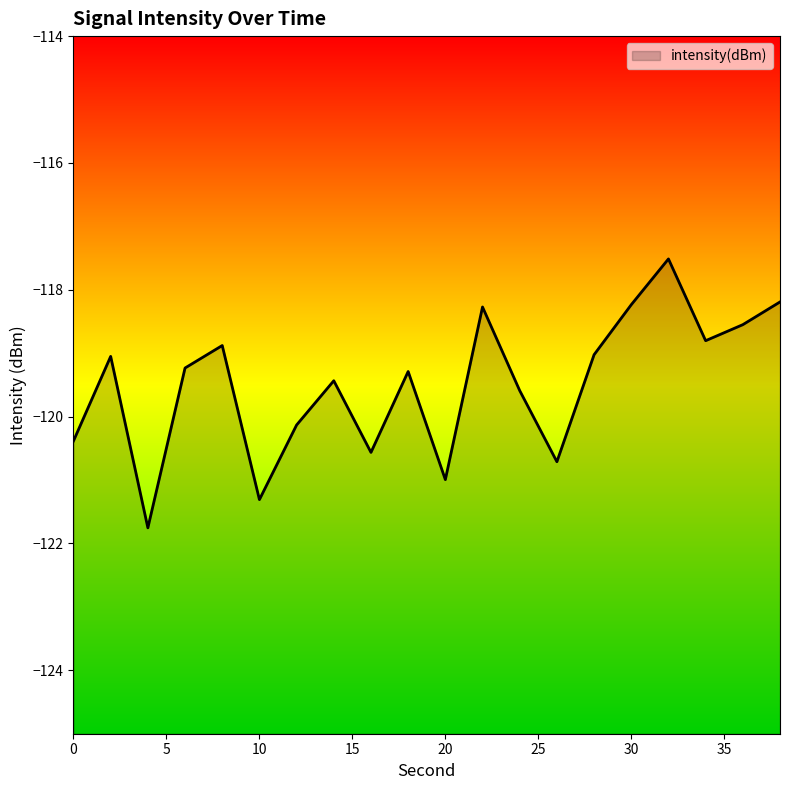

True or false: there are more than 2 points higher than both neighbors.

True